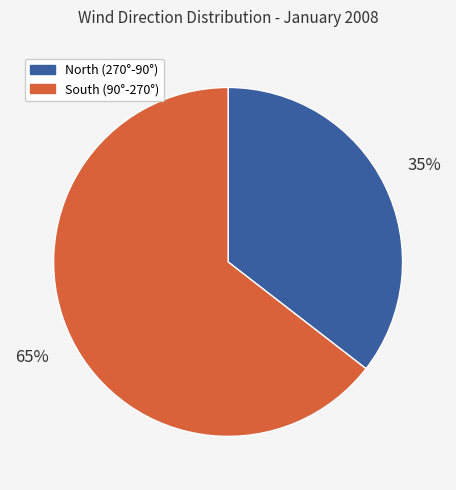

How many slices are in this pie chart?

2